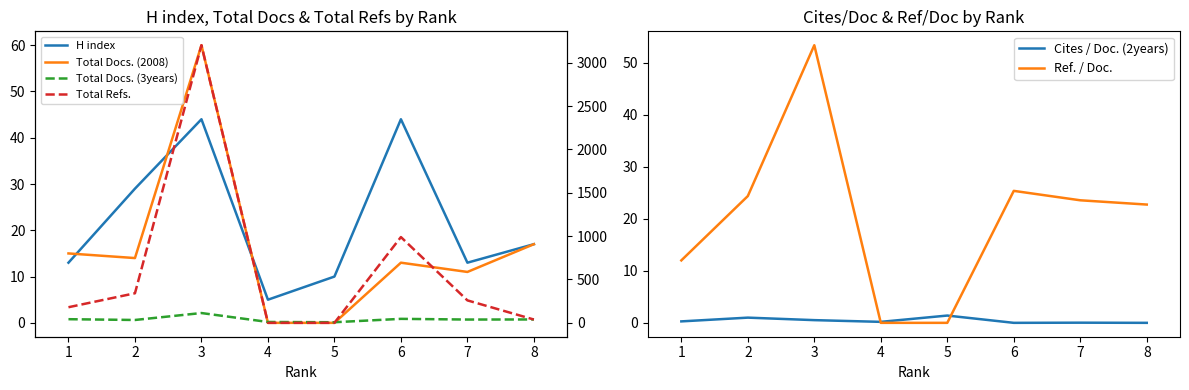

True or false: Total Docs. (3years) and Total Docs. (2008) cross at least once.

False